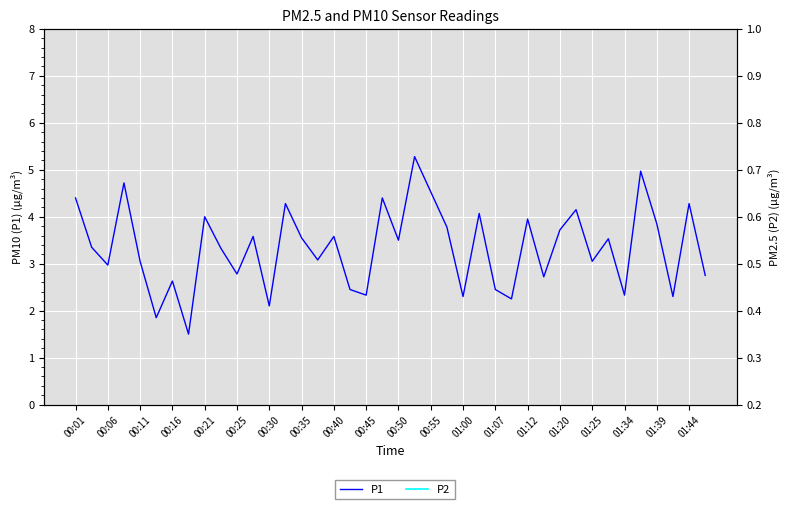

Which series has the largest total across all categories?

P1